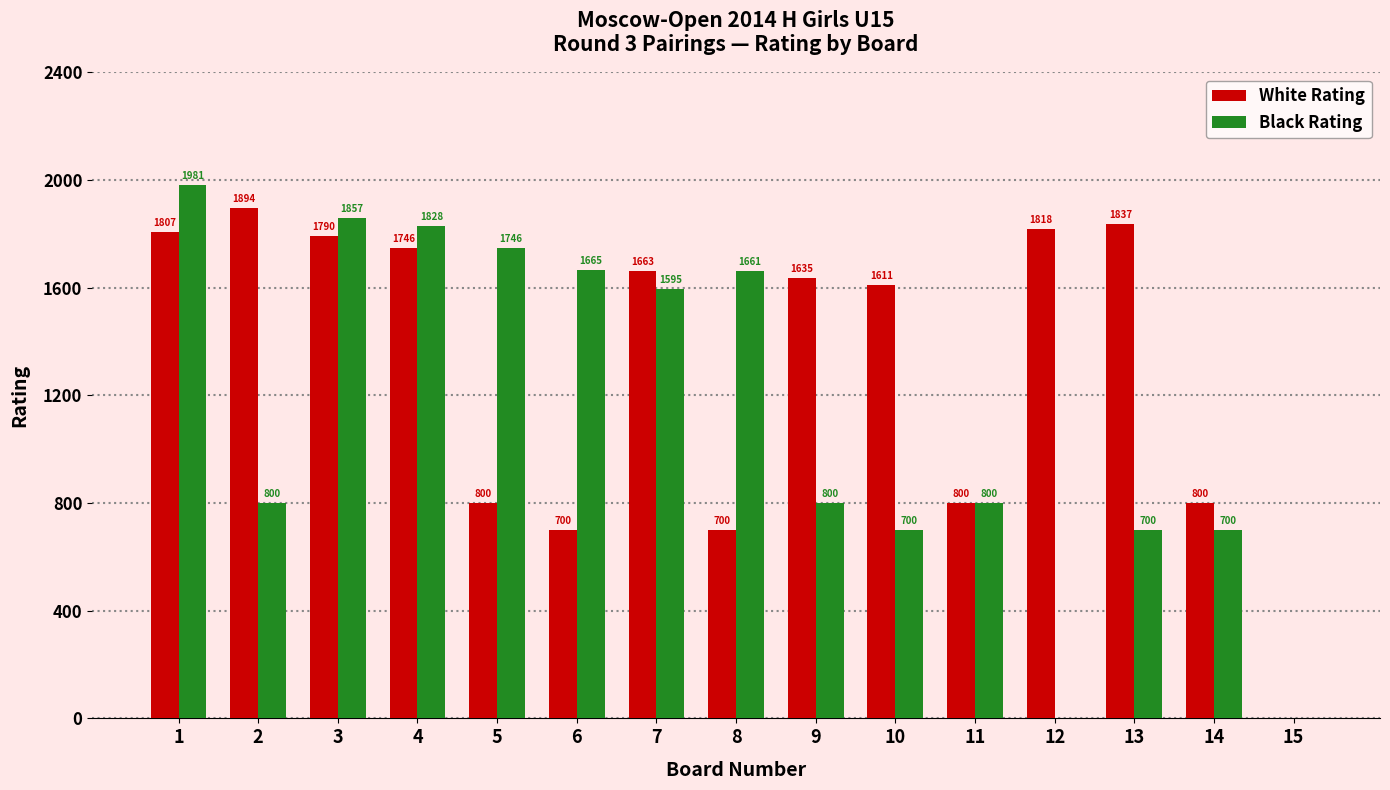

What is the maximum value shown in the chart?

1981